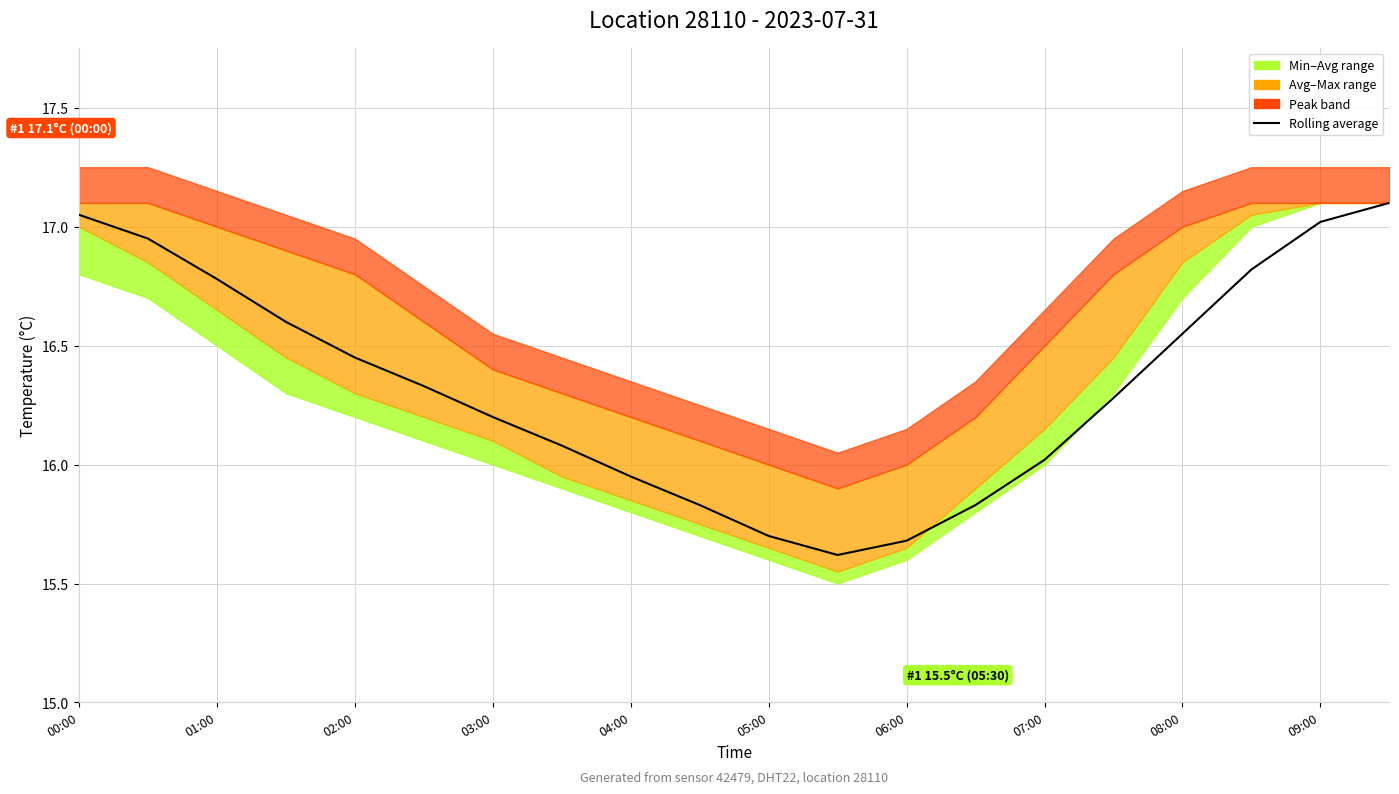

Reading left to right, what are all the values shown in this chart?

17.1	16.9	16.8	16.6	16.4	16.3	16.2	16.1	15.9	15.8	15.7	15.6	15.7	15.8	16.0	16.3	16.6	16.8	17.0	17.1